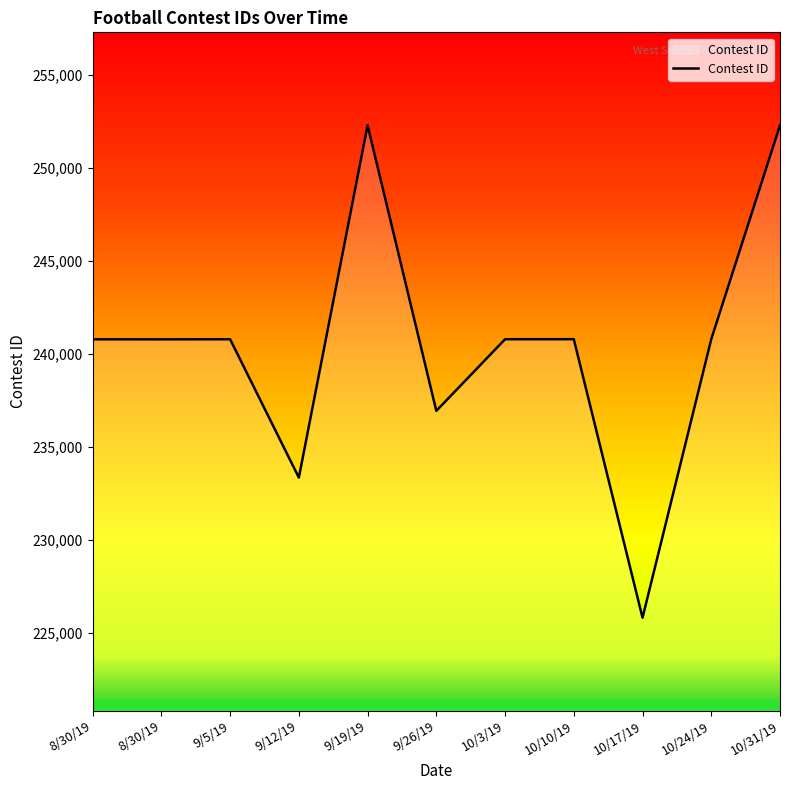

How many series are shown in this chart?

1